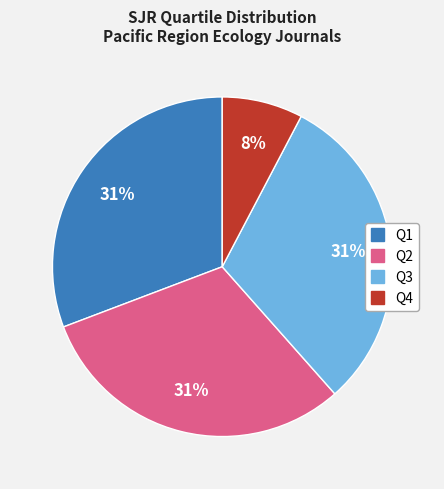

Does Q1 account for over 50% of the chart?

No